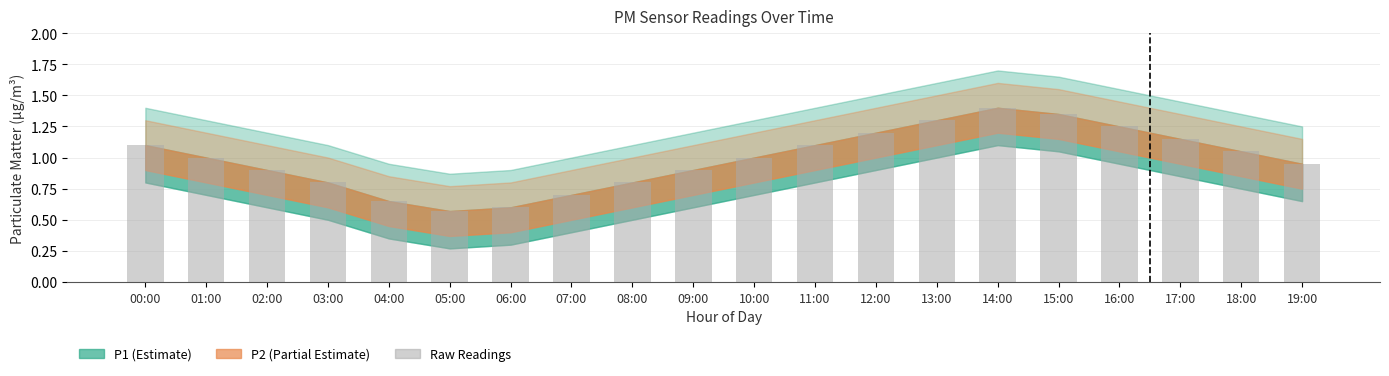

What position from the right is 05:00?

15